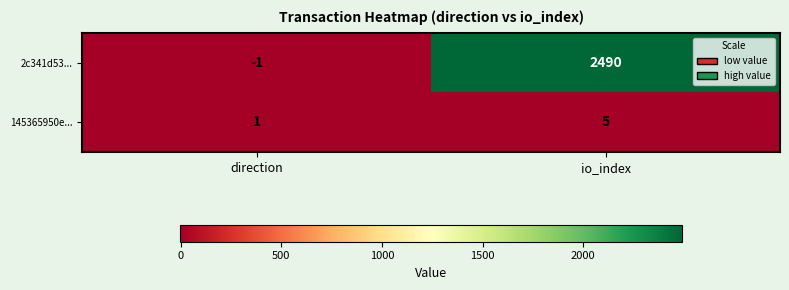

How many values in 2c341d53... are below zero?

1